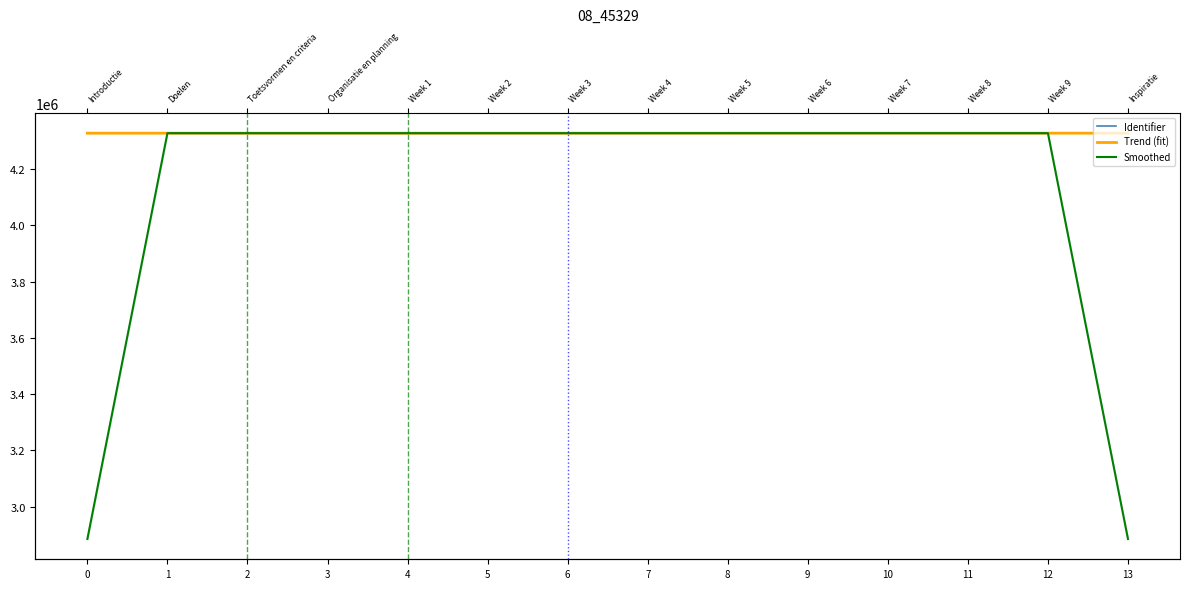

What is the spread (max minus min) of values at 13?

1442444.8